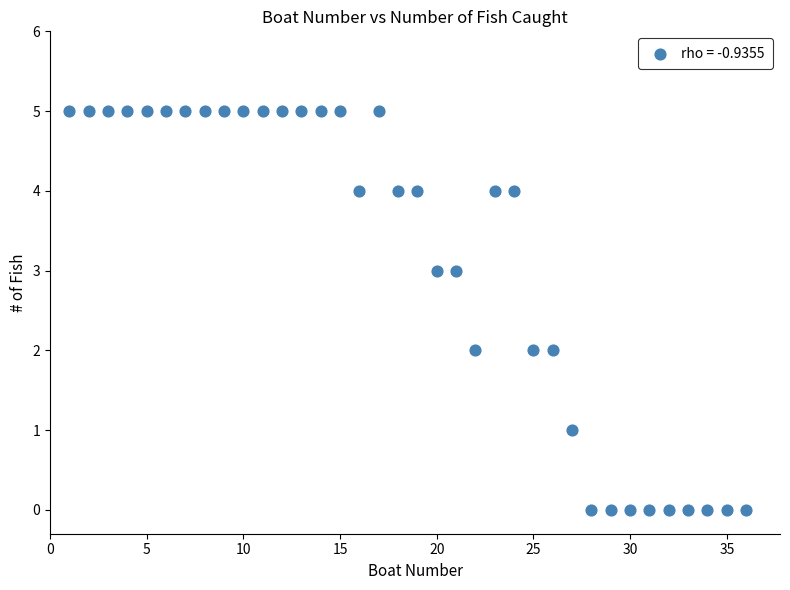

What is the range of X values (max minus min)?

35